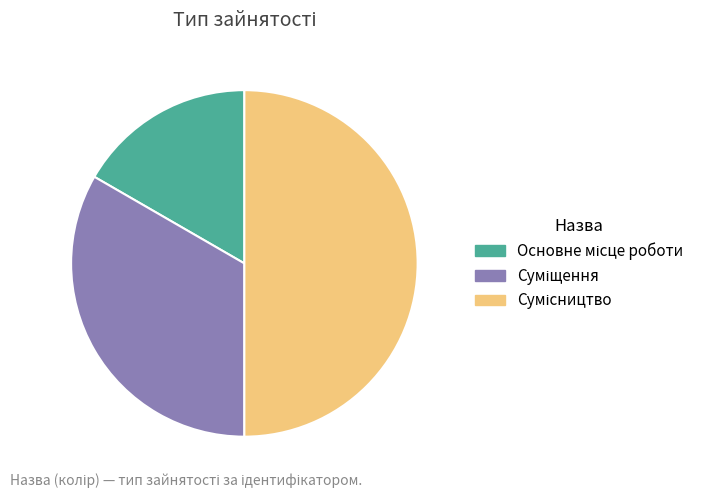

Count the number of slices in the pie.

3